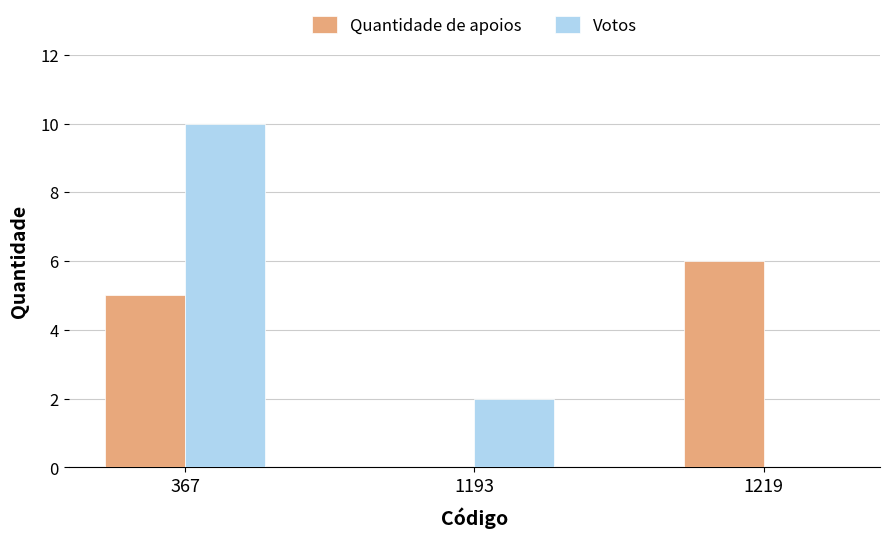

Is it true that Votos equals -3 at 1219?

False